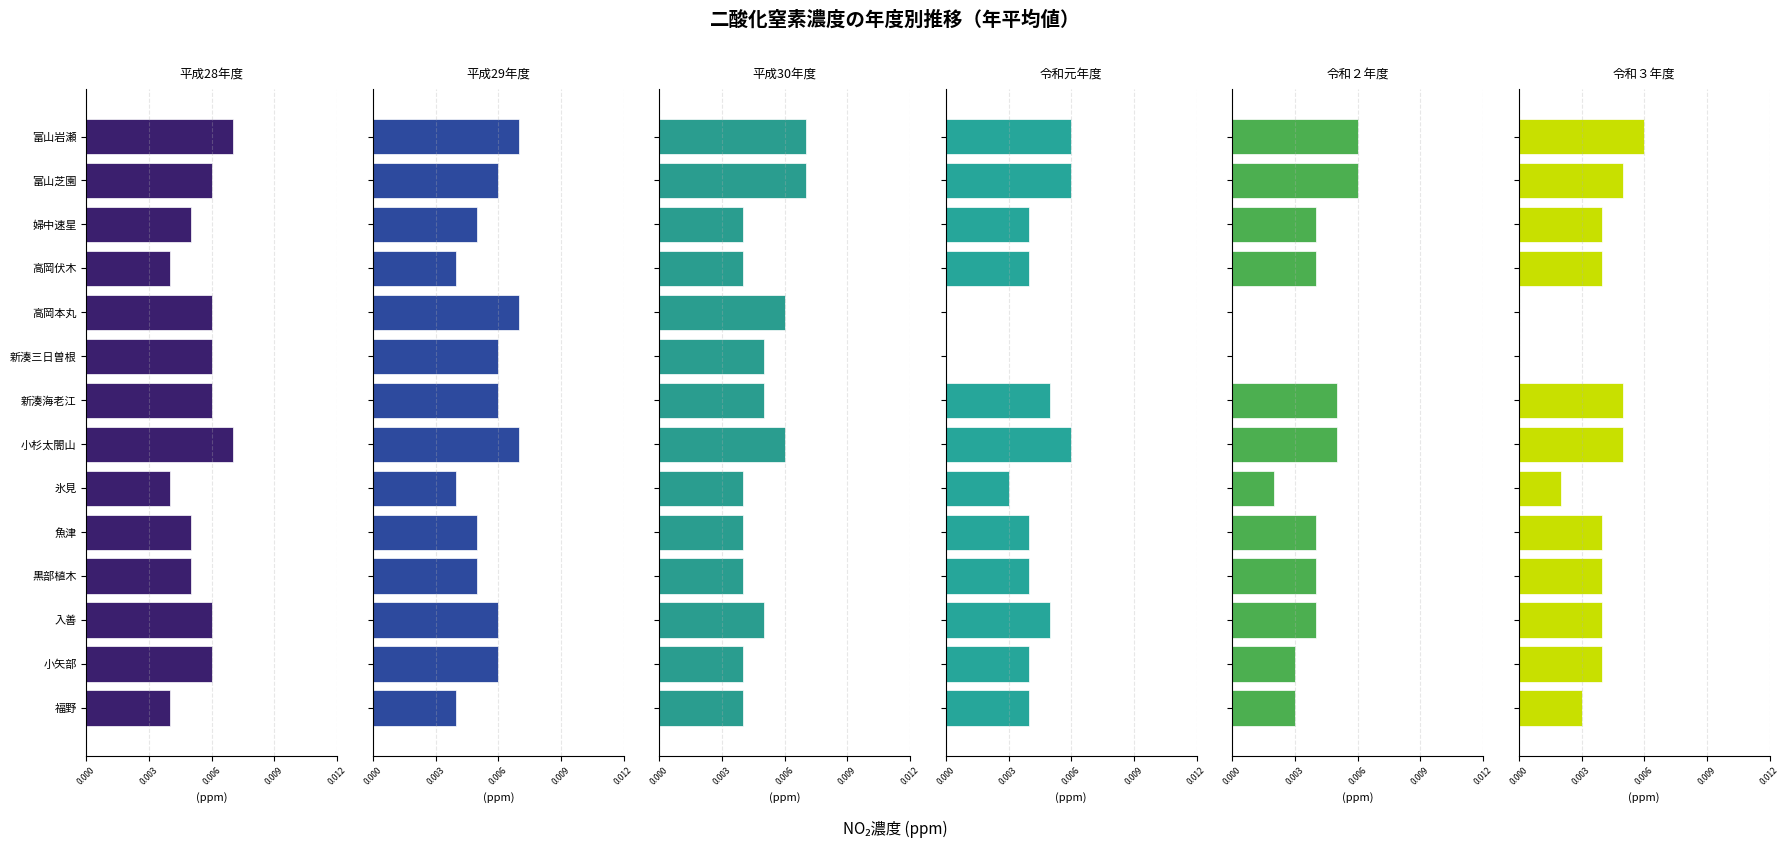

Reading left to right, extract all data points from this chart.

平成28年度: 0.0	0.0	0.0	0.0	0.0	0.0	0.0	0.0	0.0	0.0	0.0	0.0	0.0	0.0
平成29年度: 0.0	0.0	0.0	0.0	0.0	0.0	0.0	0.0	0.0	0.0	0.0	0.0	0.0	0.0
平成30年度: 0.0	0.0	0.0	0.0	0.0	0.0	0.0	0.0	0.0	0.0	0.0	0.0	0.0	0.0
令和元年度: 0.0	0.0	0.0	0.0	0.0	0.0	0.0	0.0	0.0	0.0	0.0	0.0	0.0	0.0
令和２年度: 0.0	0.0	0.0	0.0	0.0	0.0	0.0	0.0	0.0	0.0	0.0	0.0	0.0	0.0
令和３年度: 0.0	0.0	0.0	0.0	0.0	0.0	0.0	0.0	0.0	0.0	0.0	0.0	0.0	0.0